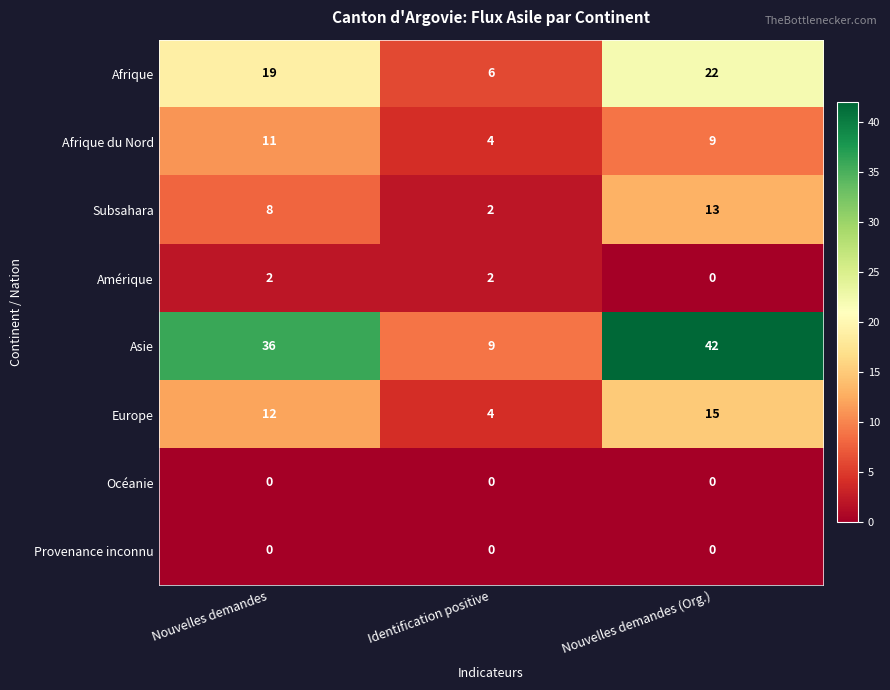

What is the spread (max minus min) of values at Nouvelles demandes?

36